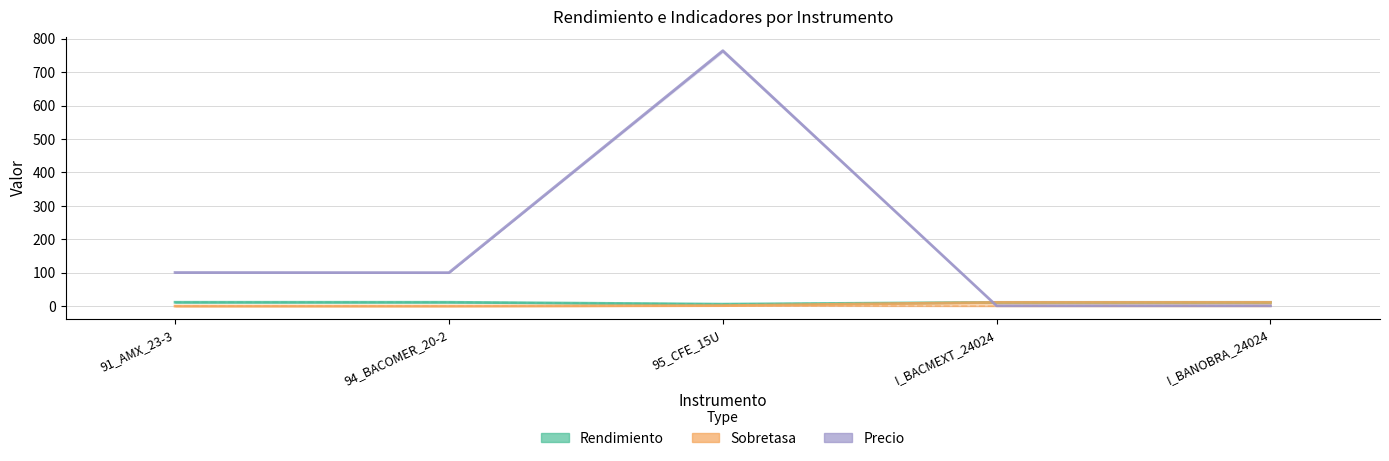

What are all the series names shown in the legend?

Rendimiento, Sobretasa, Precio